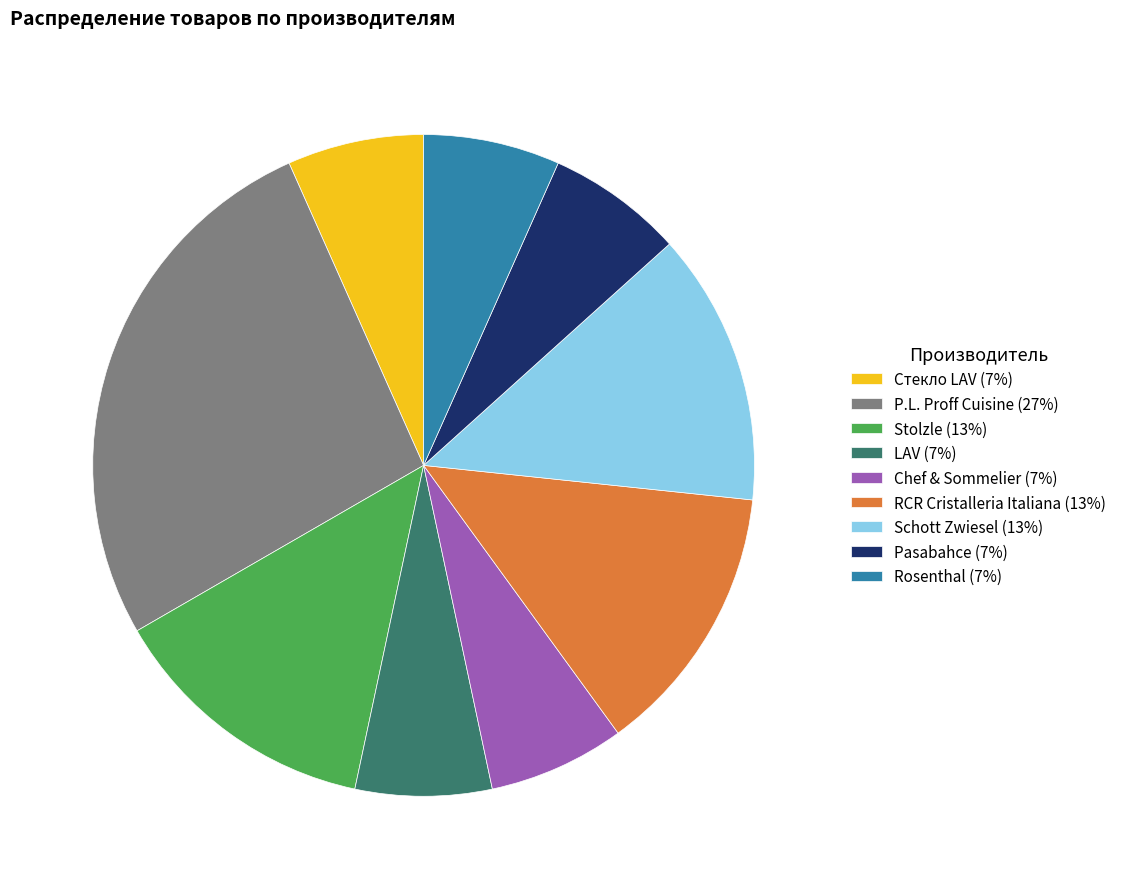

Is it true that Стекло LAV is 1% of the pie?

False